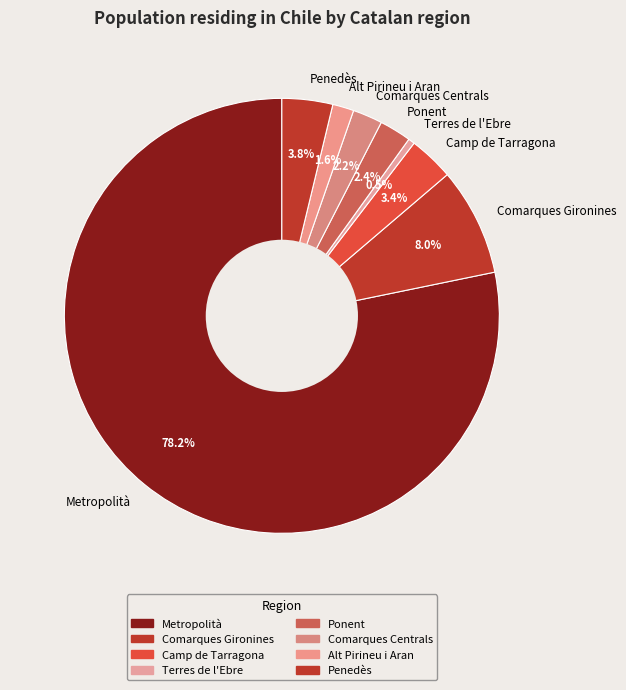

Between Comarques Centrals and Alt Pirineu i Aran, which is larger?

Comarques Centrals